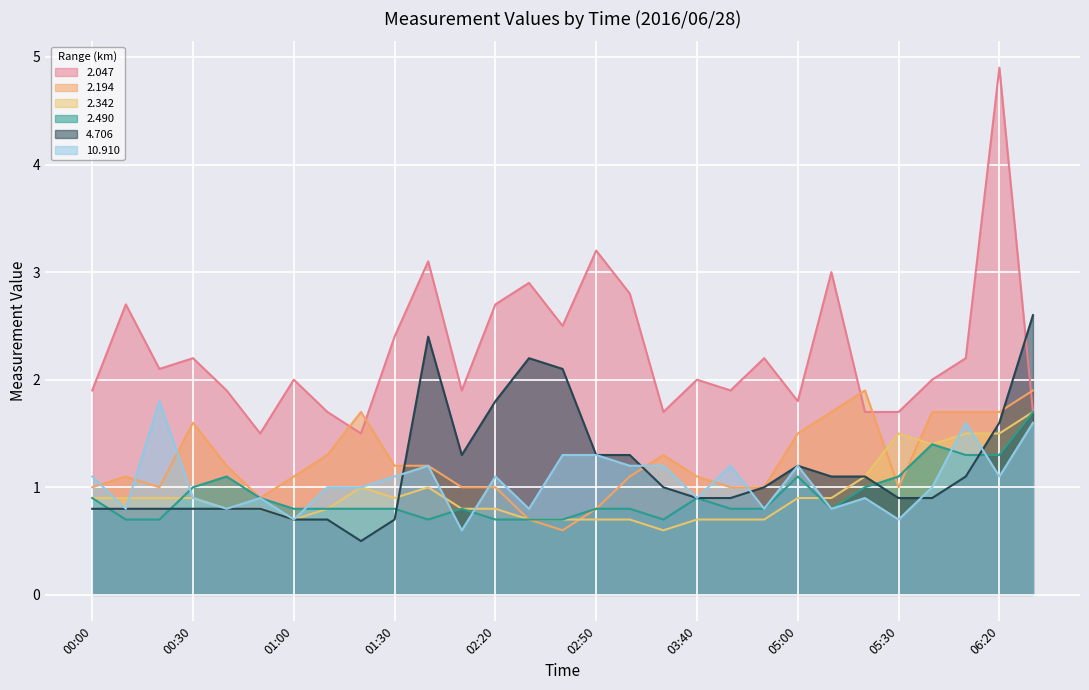

The value of 10.910 at 02:30 is 0.2. True or false?

False